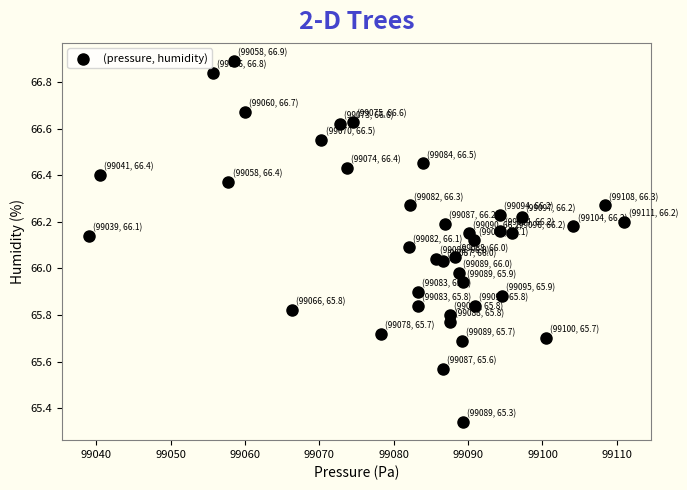

What is the range of X values (max minus min)?

72.0